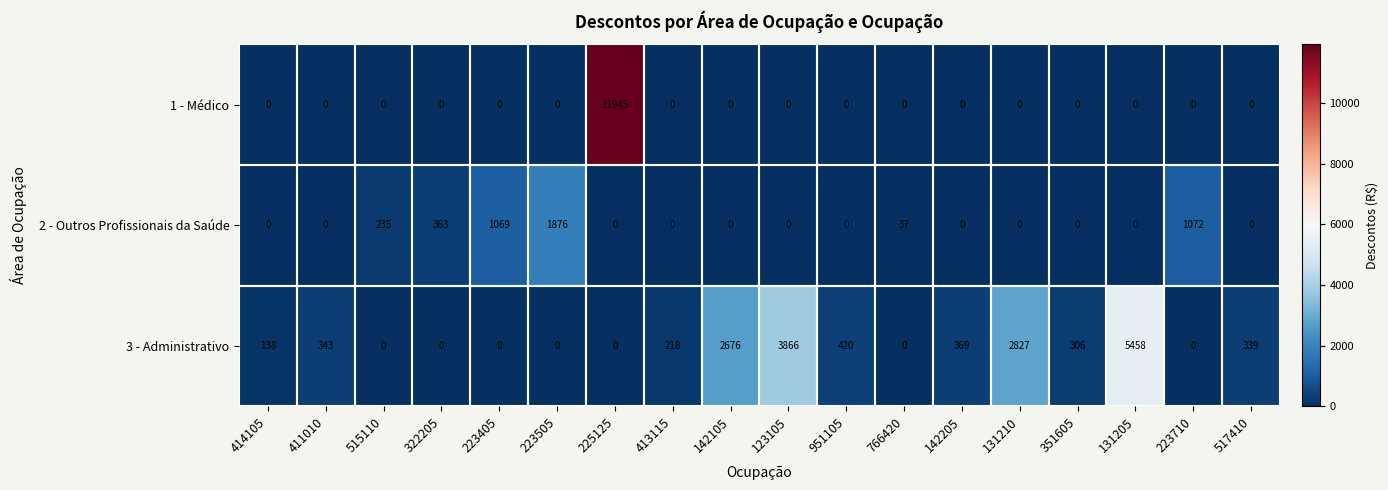

Which series has the largest total across all categories?

3 - Administrativo